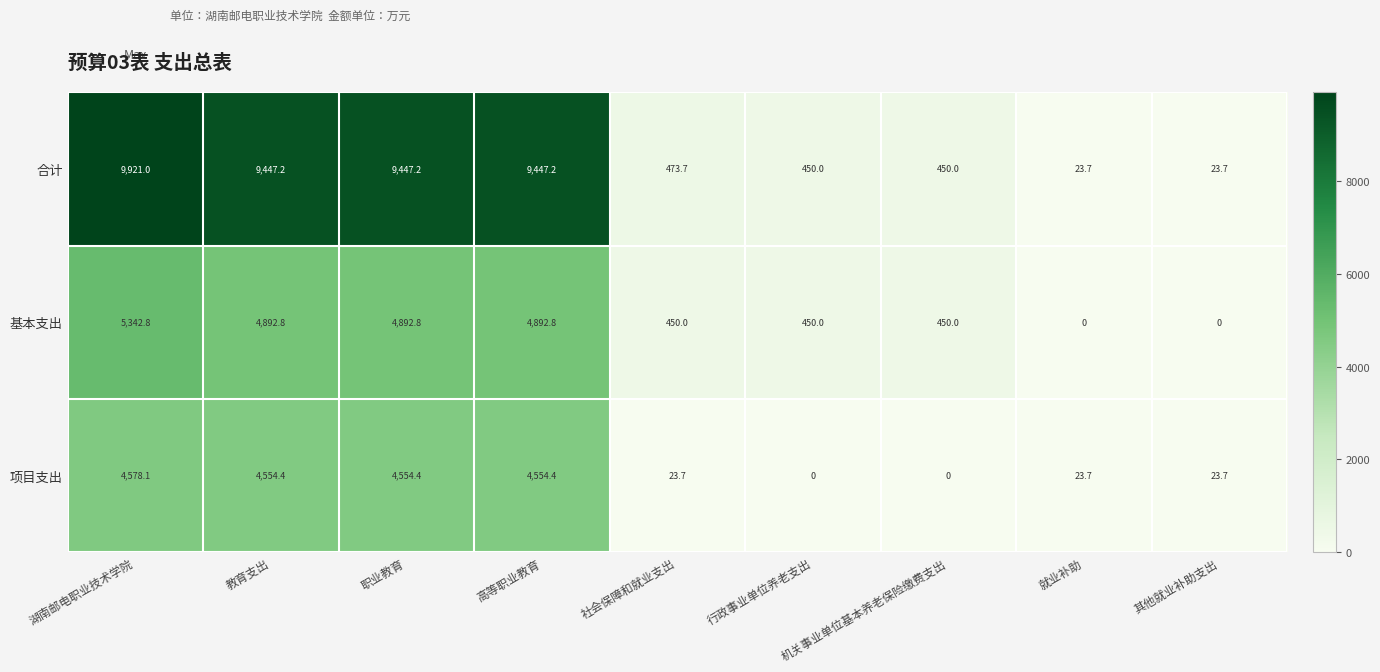

Which series has the largest range (max minus min)?

合计